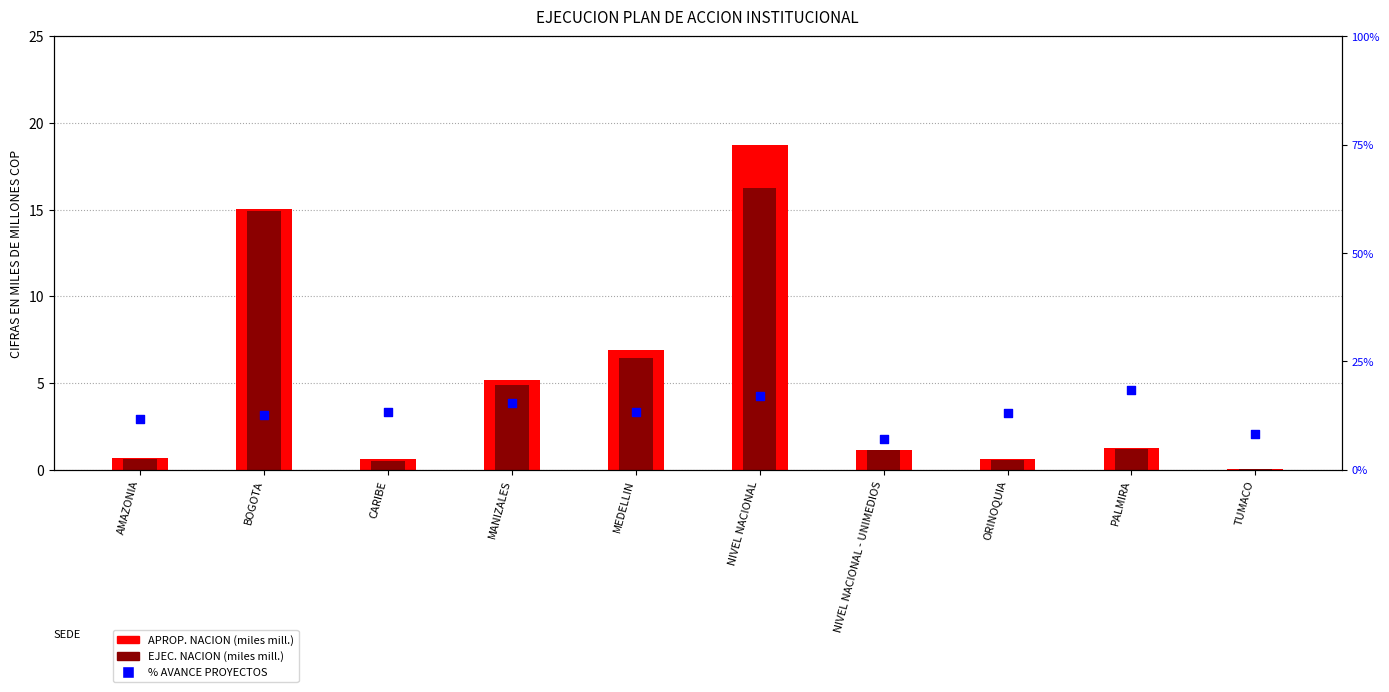

Which series has the largest total across all categories?

APROP. NACION